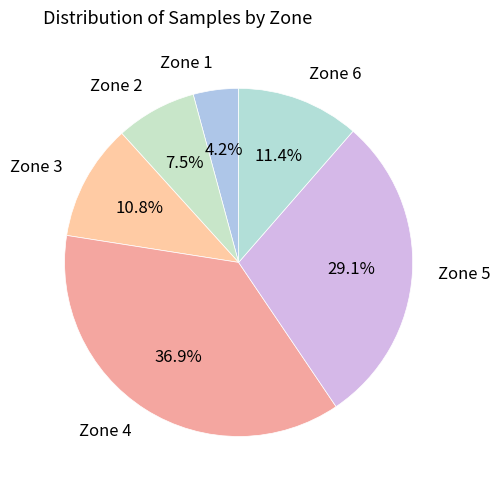

What is the total percentage of Zone 4 and Zone 1?

41.1%